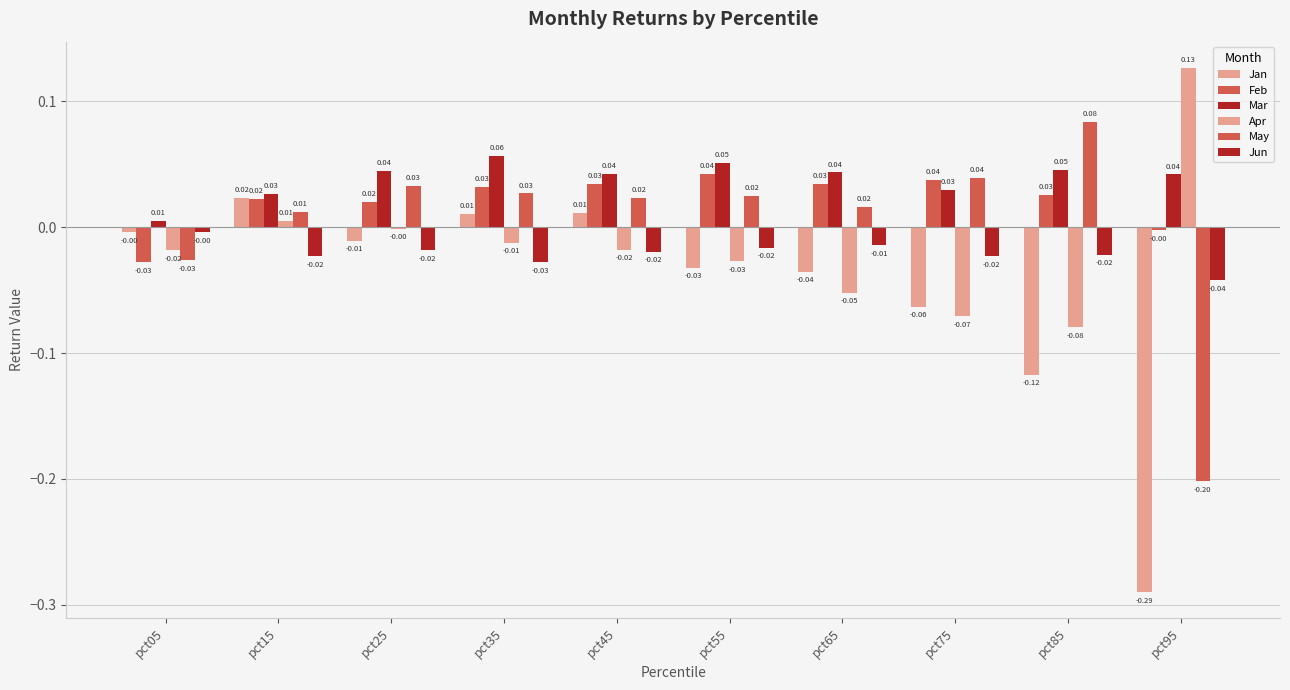

Which category has the lowest value in the Mar series?

pct05